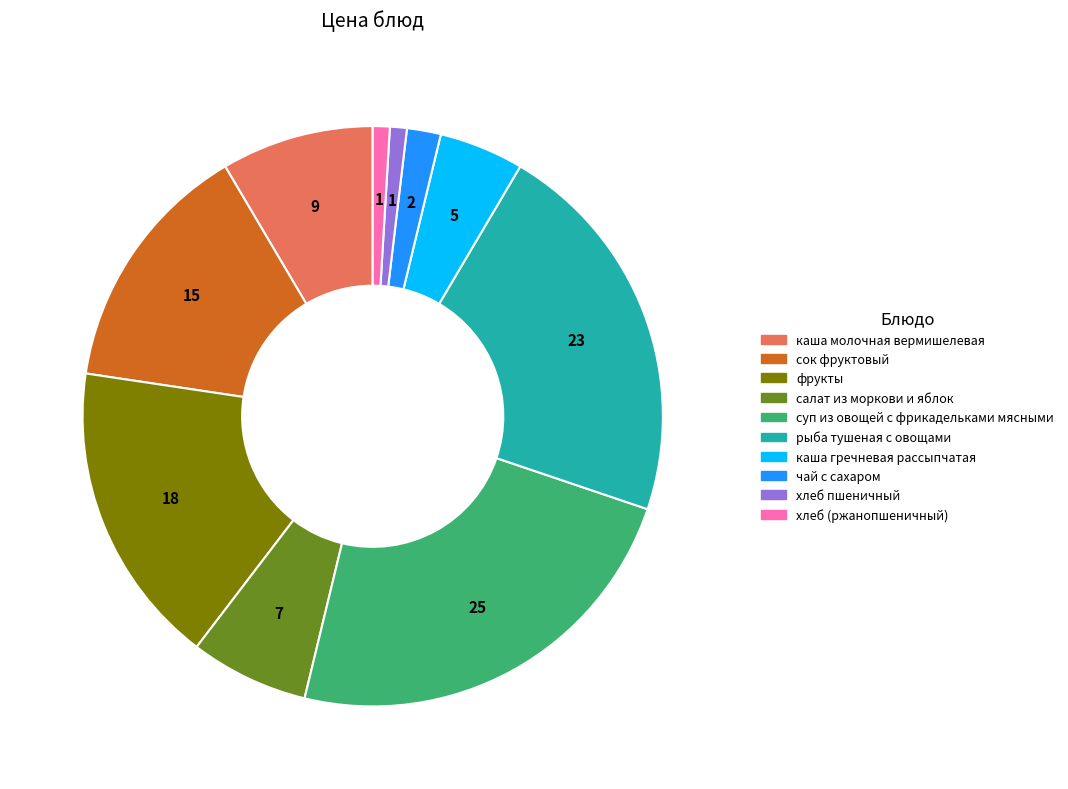

Which category has the biggest portion of the pie?

суп из овощей с фрикадельками мясными